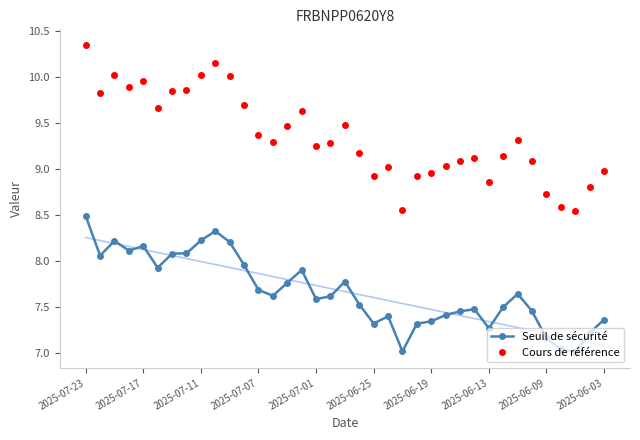

What is the sum of all Seuil de sécurité values?

283.8